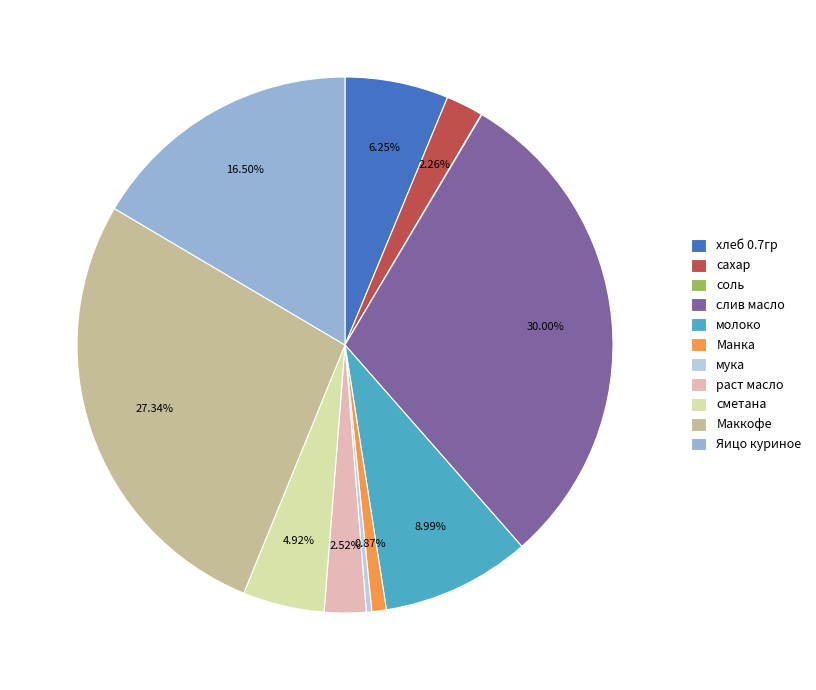

Which has a higher value, мука or Манка?

Манка